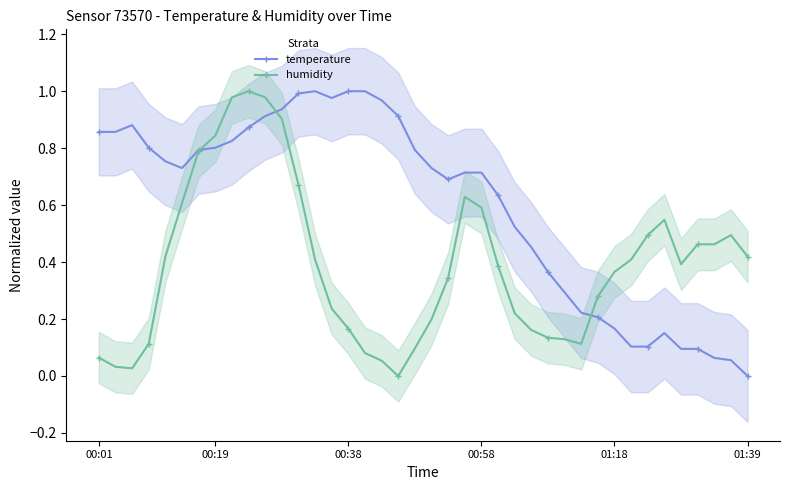

True or false: humidity has more than 1 interior local peaks.

True